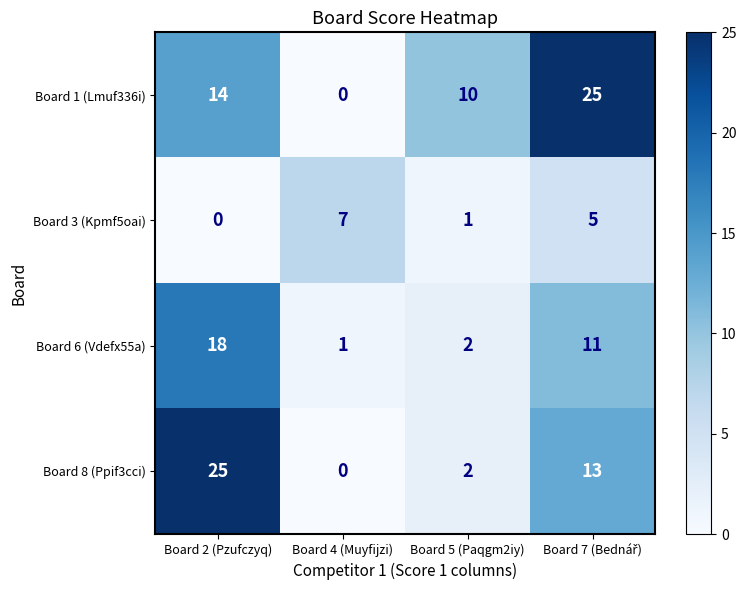

Reading left to right, extract all data points from this chart.

Board 1 (Lmuf336i): 14	0	10	25
Board 3 (Kpmf5oai): 0	7	1	5
Board 6 (Vdefx55a): 18	1	2	11
Board 8 (Ppif3cci): 25	0	2	13